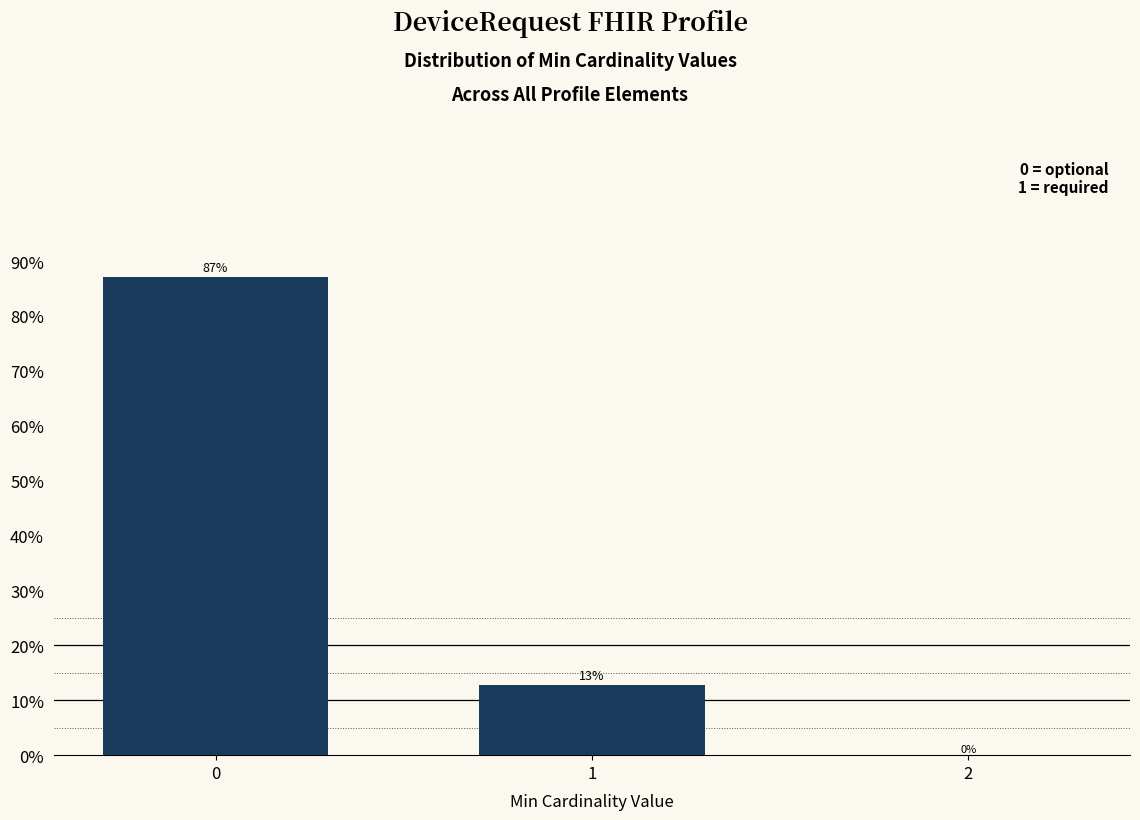

The chart shows a value of 21.1 at 1. True or false?

False